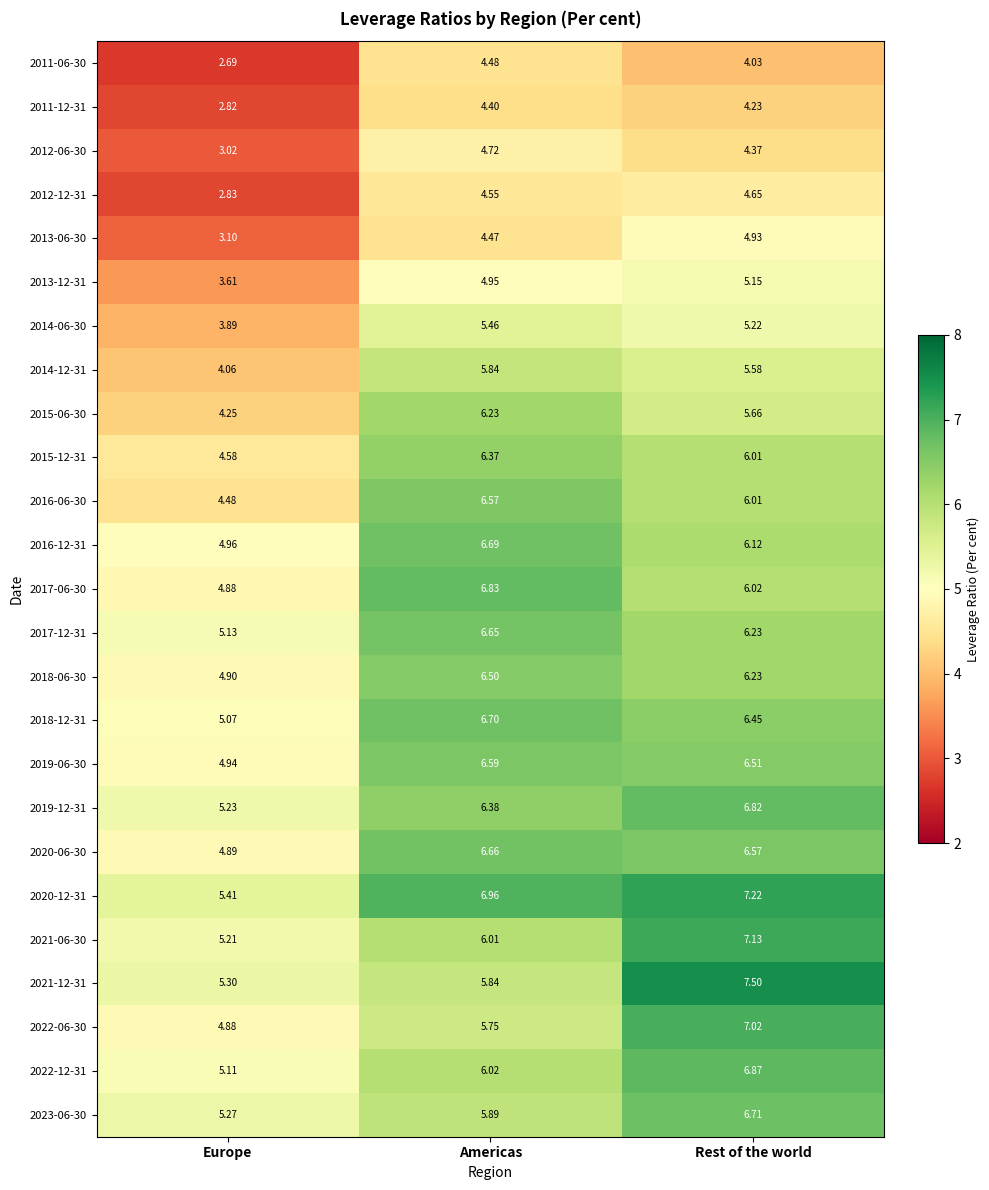

At which category is the sum across all series the highest?

Rest of the world